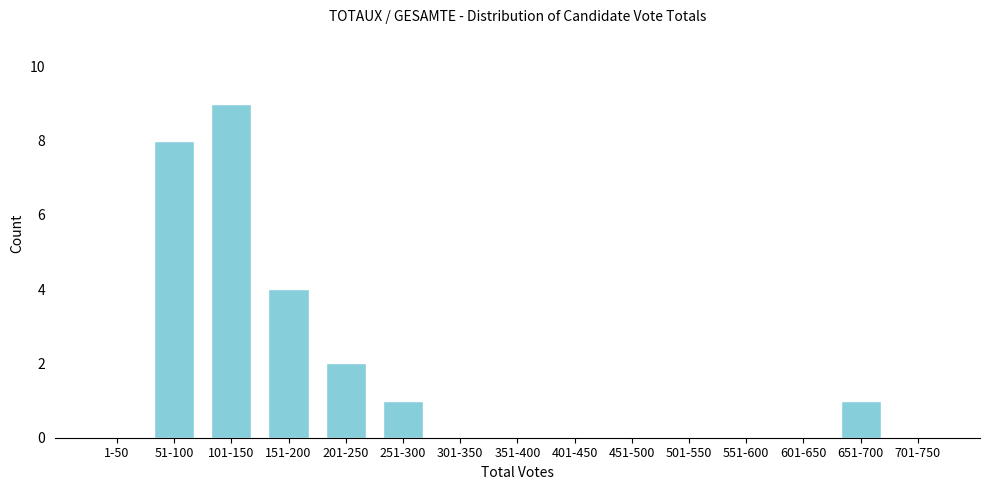

Reading left to right, transcribe all the data shown in this chart.

1-50=0	51-100=8	101-150=9	151-200=4	201-250=2	251-300=1	301-350=0	351-400=0	401-450=0	451-500=0	501-550=0	551-600=0	601-650=0	651-700=1	701-750=0